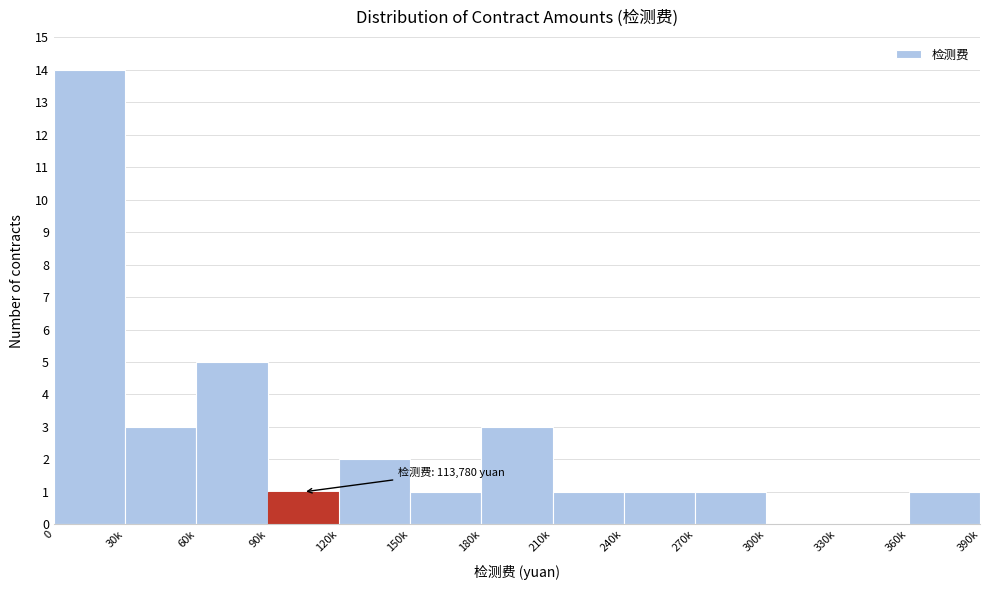

Reading left to right, transcribe all the data shown in this chart.

0=14	30k=3	60k=5	90k=1	120k=2	150k=1	180k=3	210k=1	240k=1	270k=1	300k=0	330k=0	360k=1